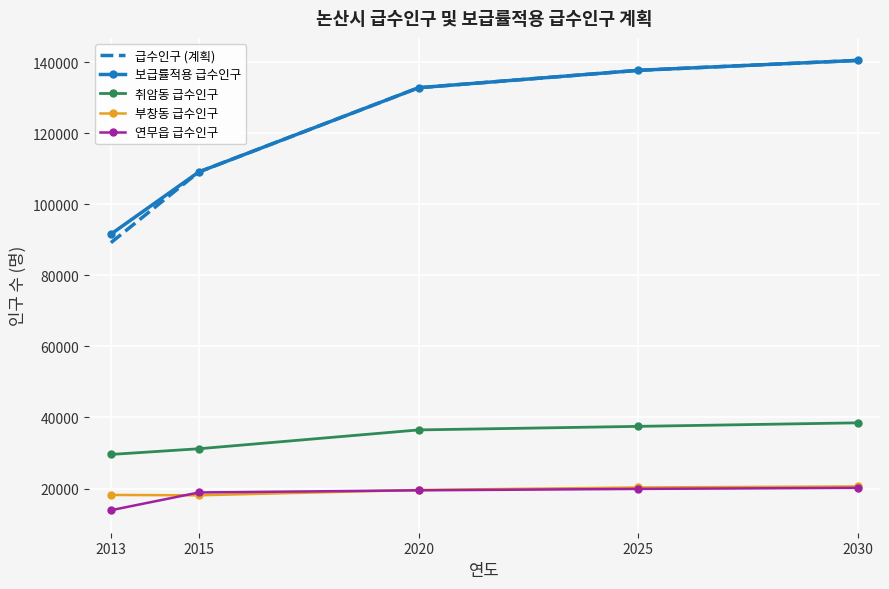

What is the lowest value of the 연무읍 급수인구 series?

13900